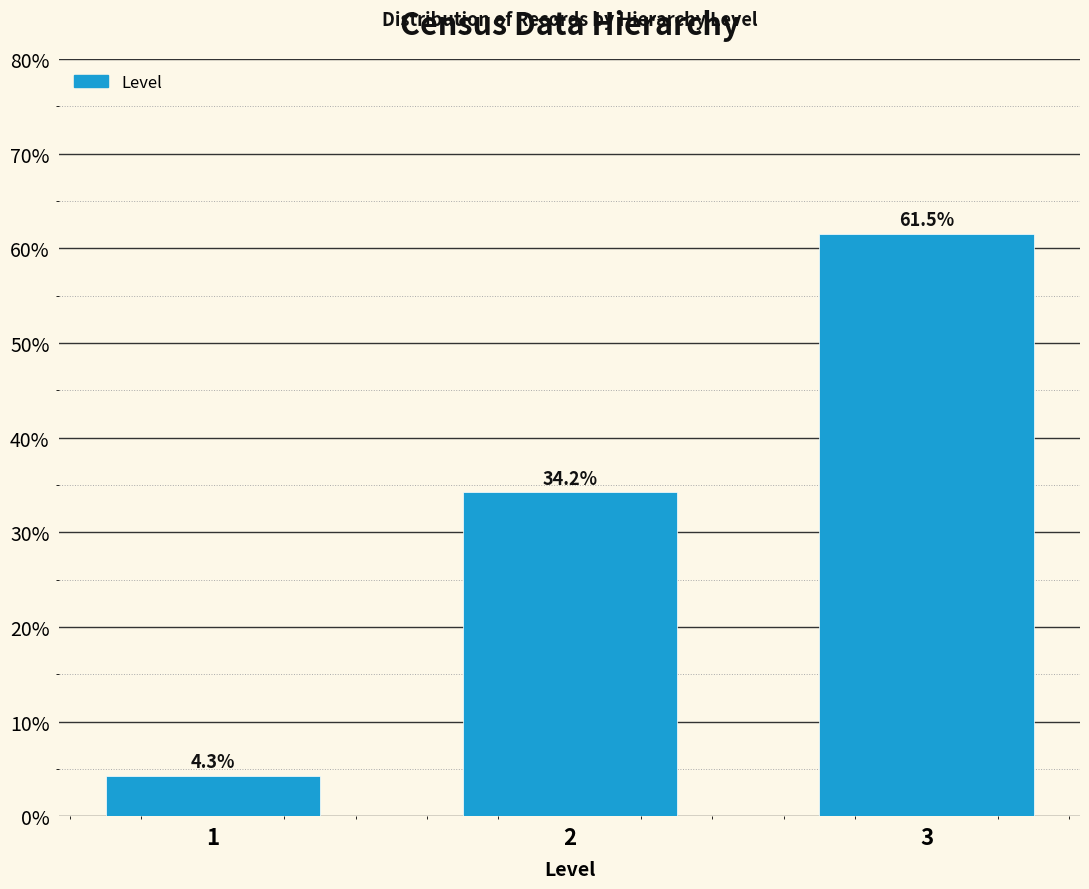

Reading right to left, extract all data points from this chart.

3=61.5	2=34.2	1=4.3